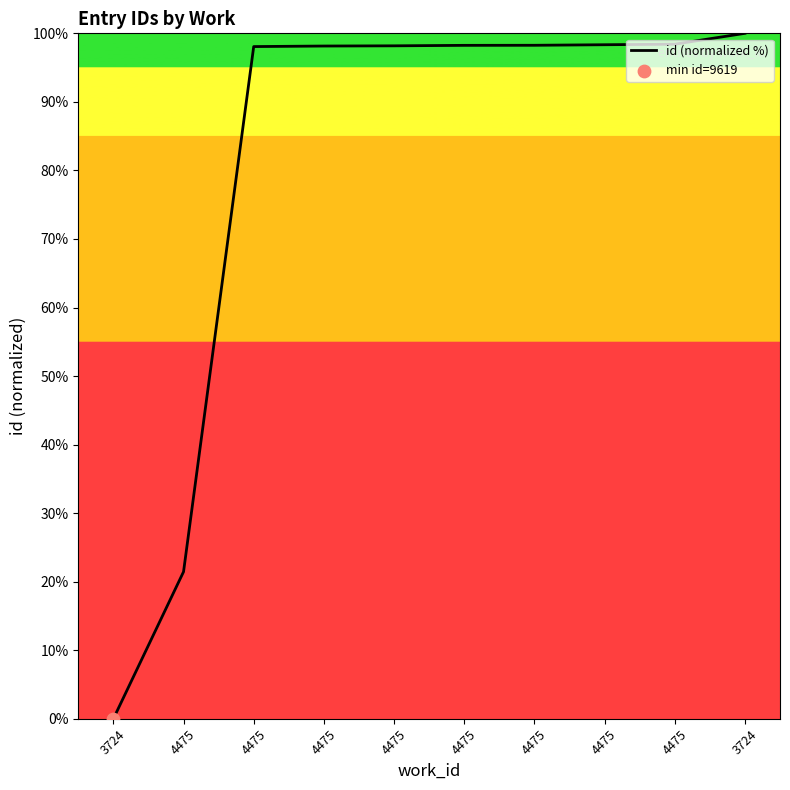

What is the change in value from 4475 to 4475?

+76.7